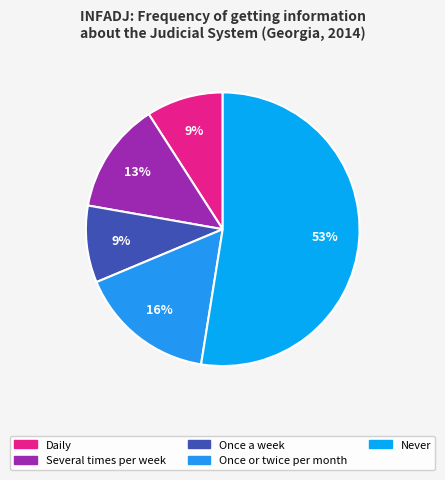

How many slices are in this pie chart?

5